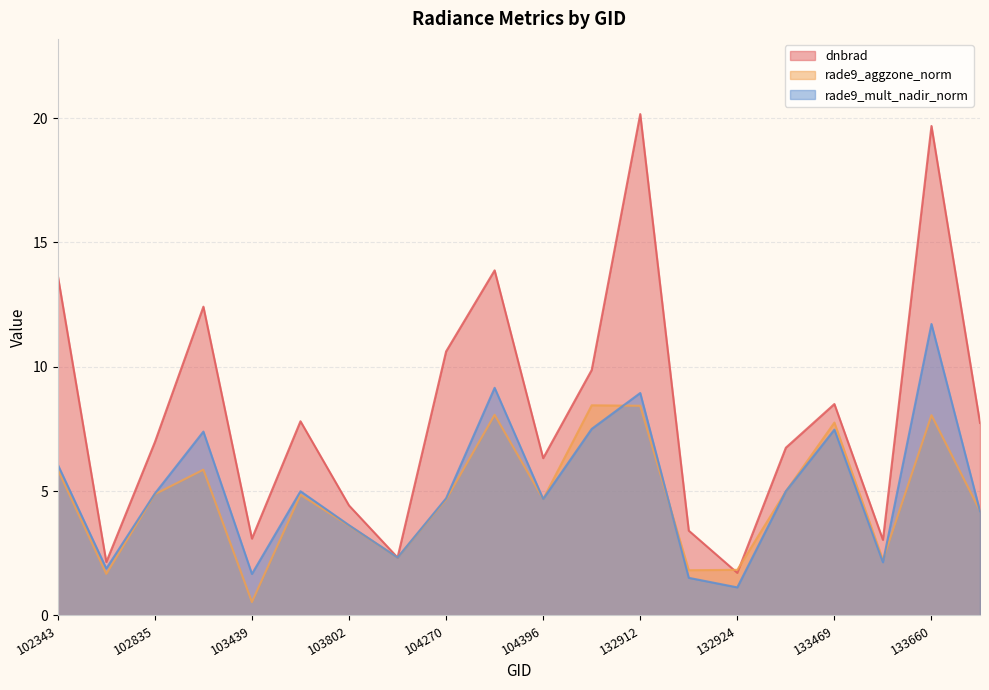

How many data points in dnbrad are above 7?

10